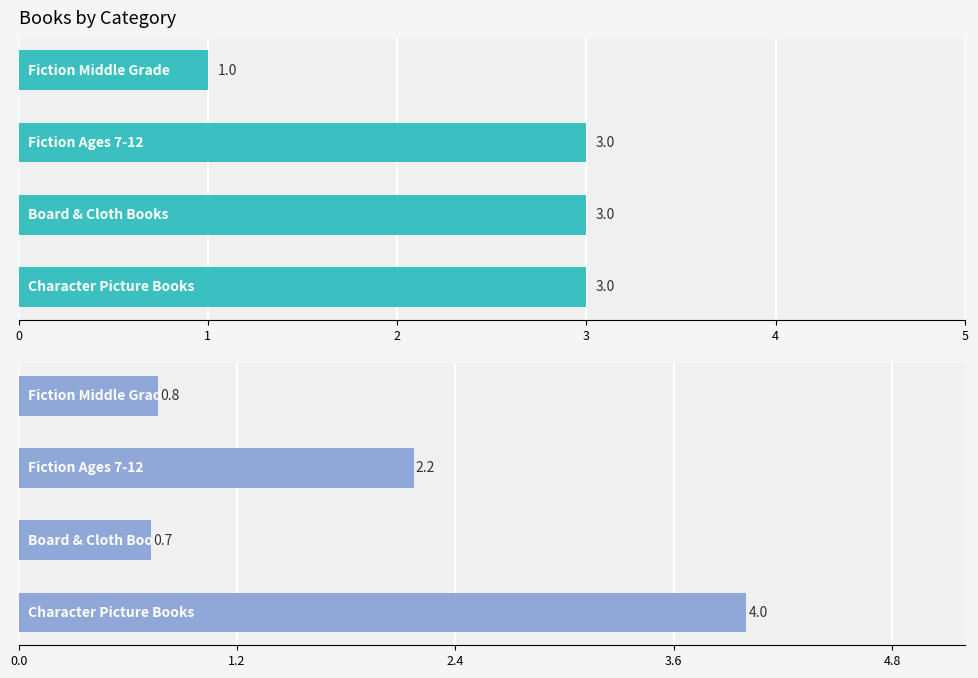

True or false: Key (scaled) has a value of 4.0 at 0.

True